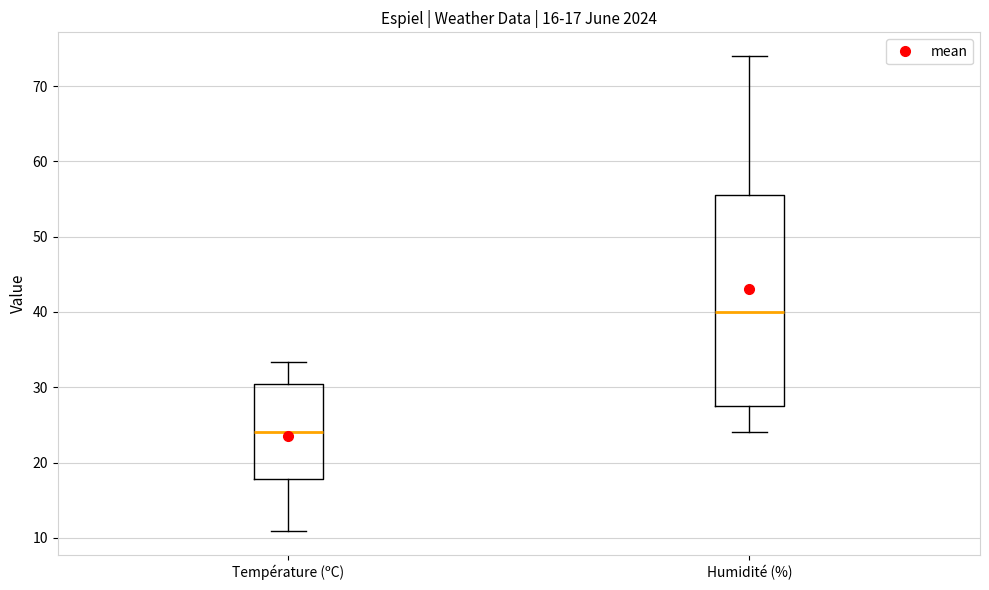

Comparing the boxes themselves (not the whiskers), which one is the tallest?

Humidité (%)